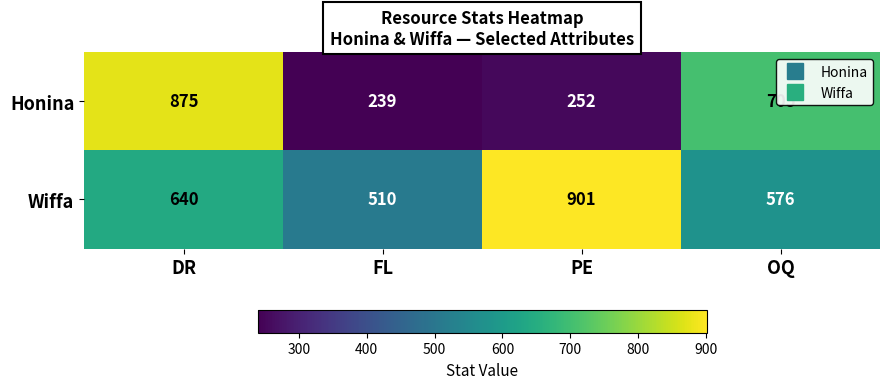

True or false: Wiffa has a value of 819 at FL.

False